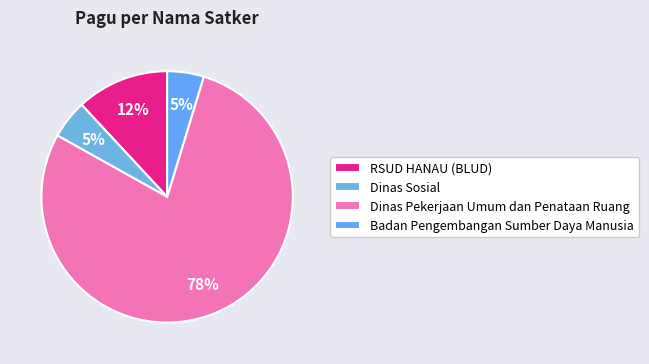

Which slice is the largest?

Dinas Pekerjaan Umum dan Penataan Ruang